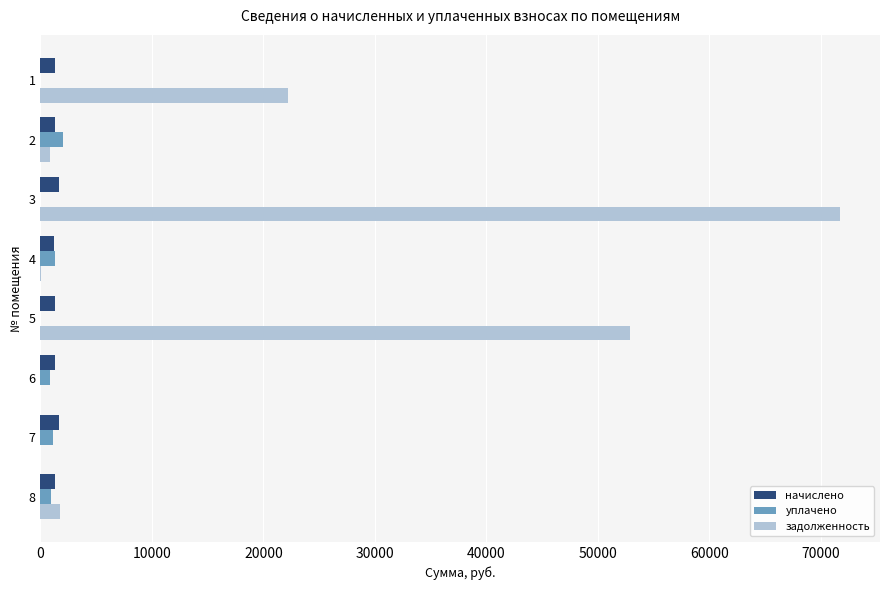

The value of задолженность at 5 is 52871.8. True or false?

True